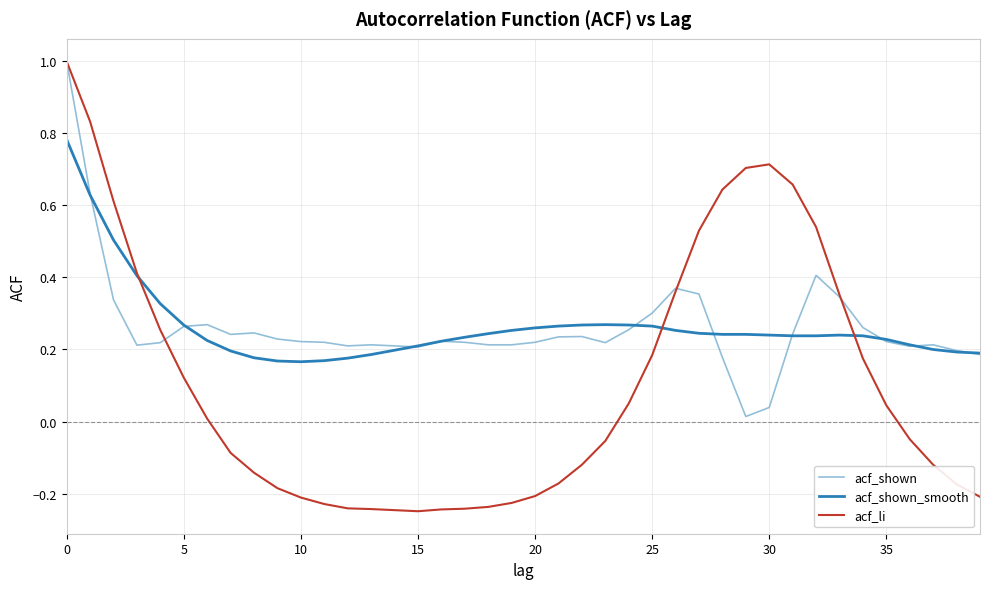

Which series has the widest spread of values?

acf_li